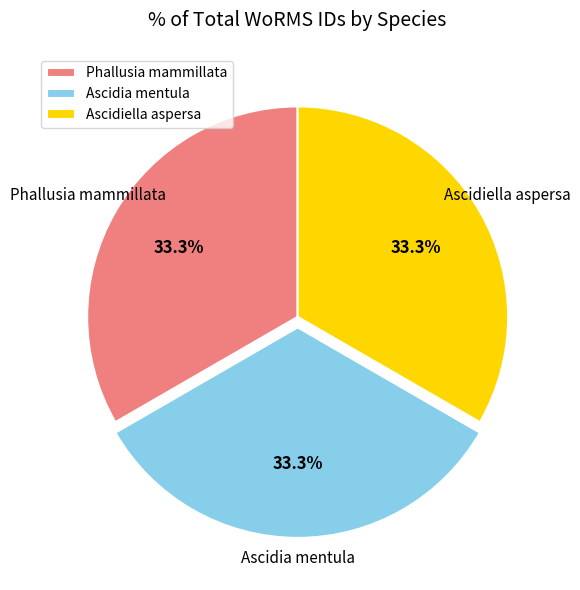

The Ascidia mentula slice represents 33% of the pie. True or false?

True